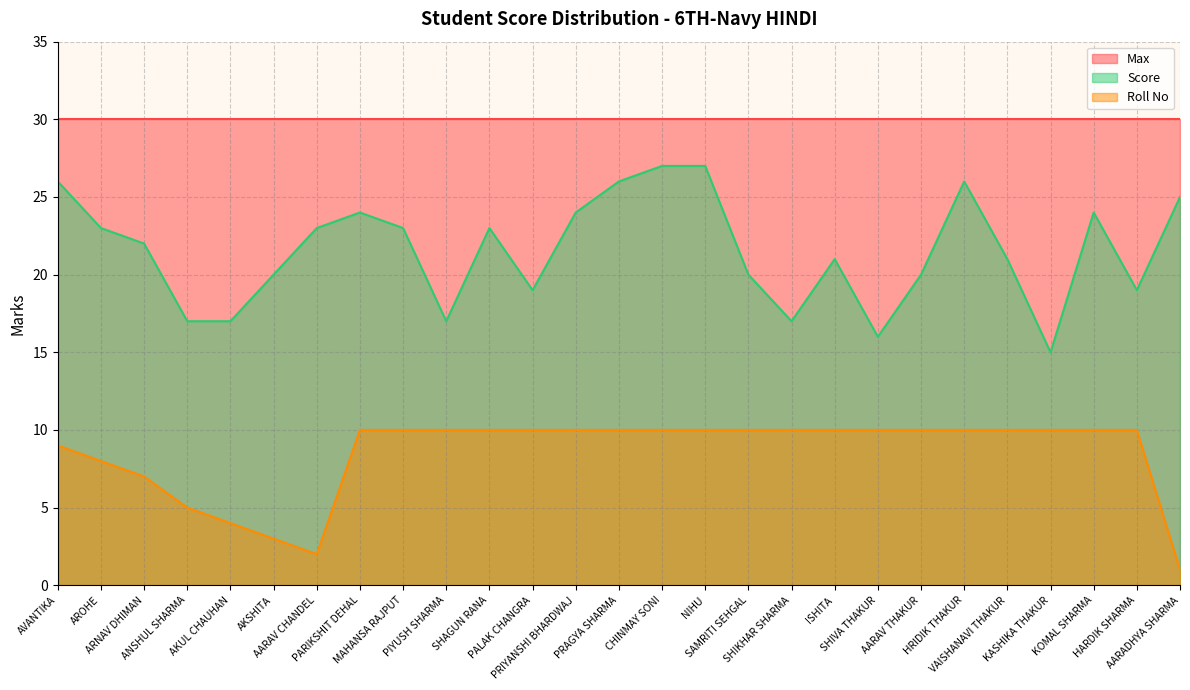

List the series in order of their overall mean, lowest first.

Roll No, Score, Max